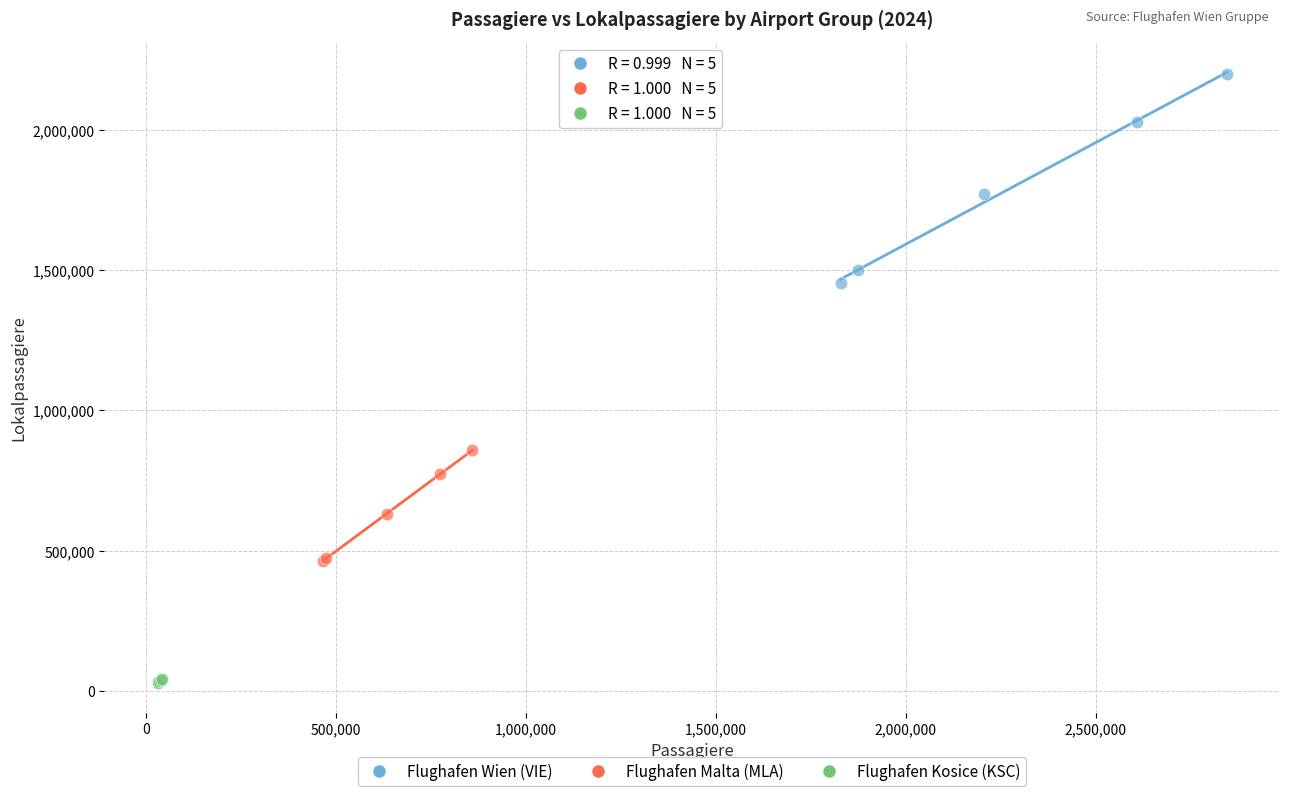

What are all the series names shown in the legend?

Flughafen Wien (VIE), Flughafen Malta (MLA), Flughafen Kosice (KSC)